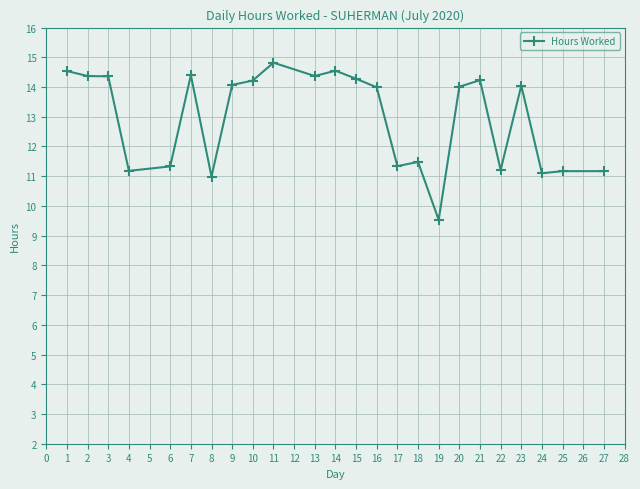

The value at 18 is 20.4. True or false?

False